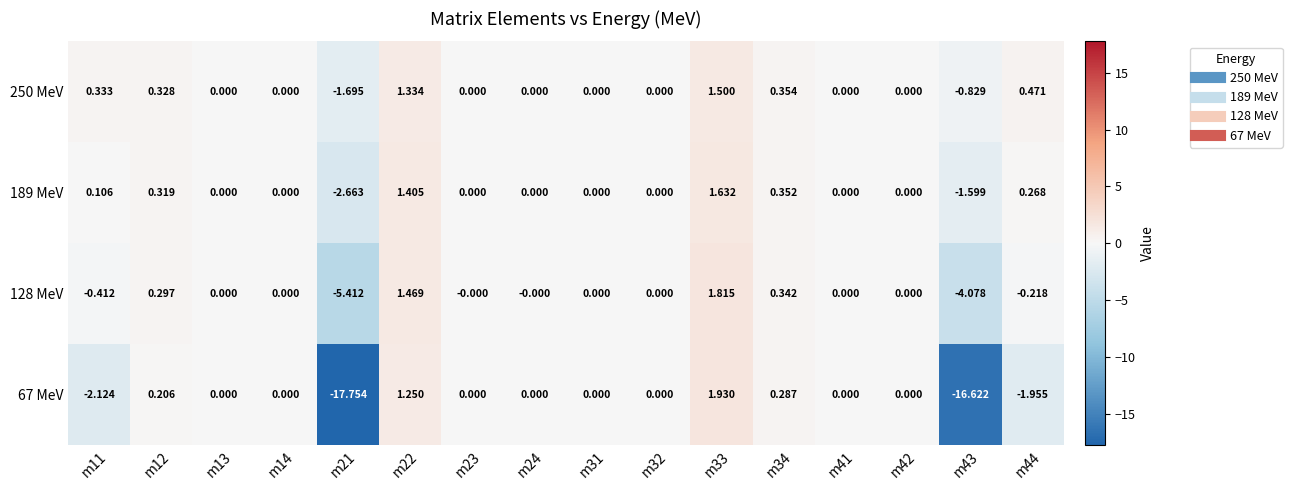

Count the number of categories in the chart.

16